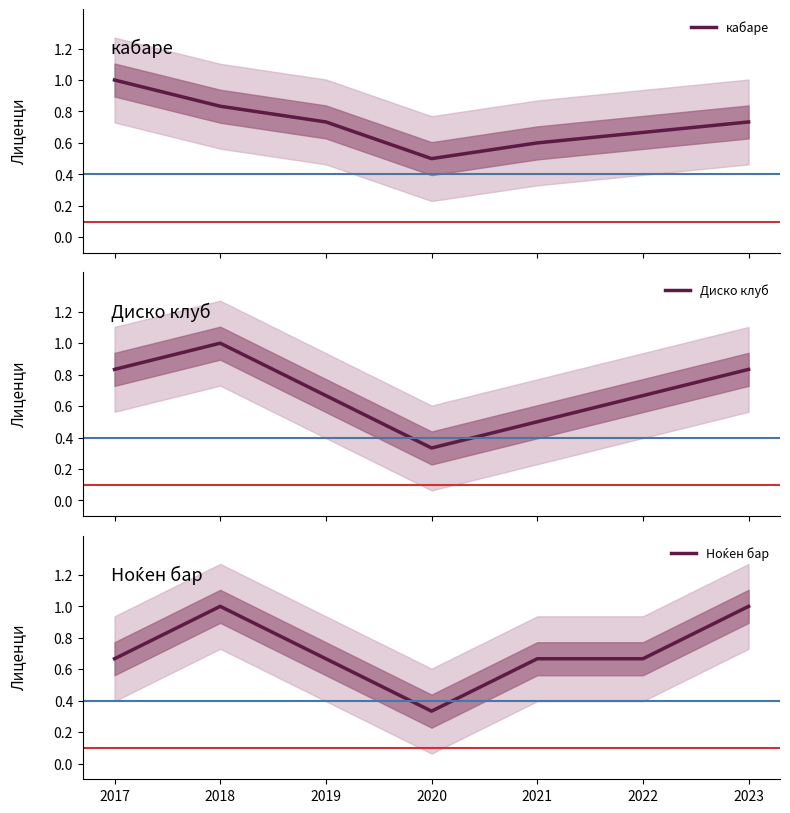

Count the Ноќен бар values in the range 0 to 1.

7